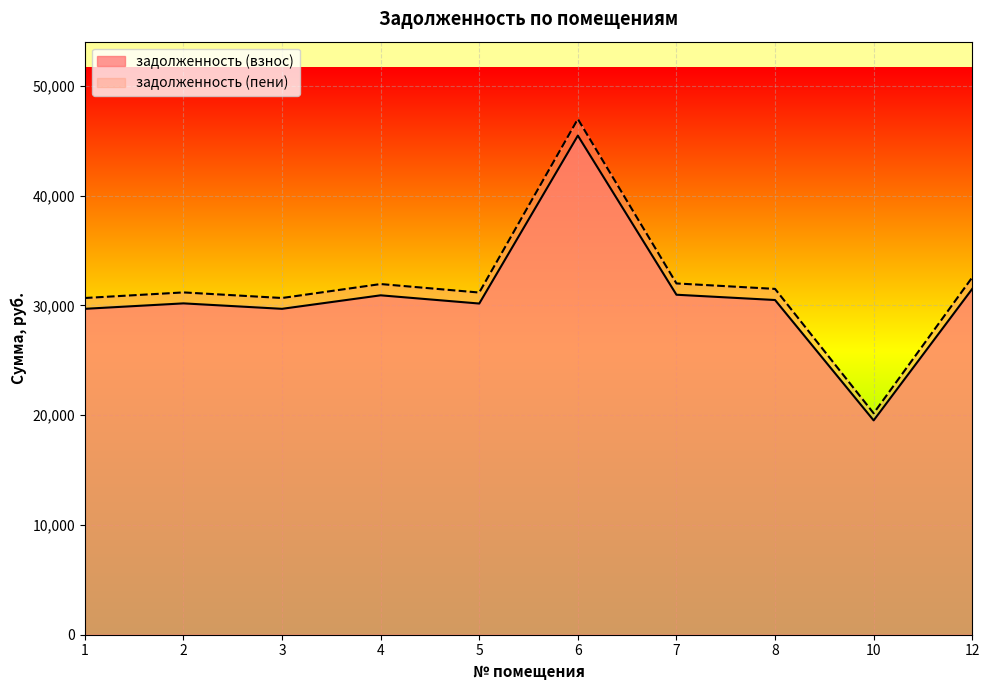

What is the maximum value shown in the chart?

46971.0